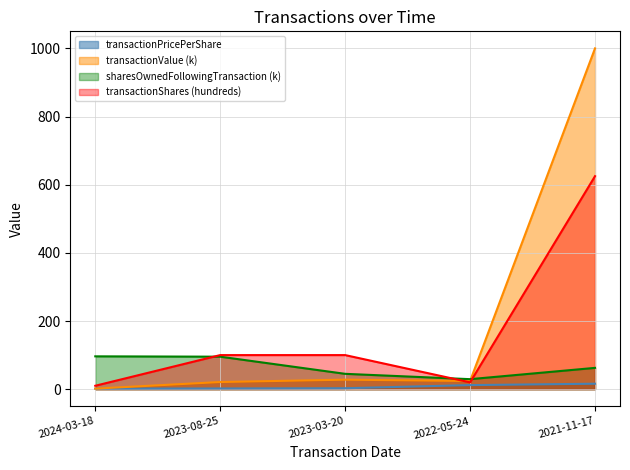

At which label is transactionValue closest to 500?

2023-03-20